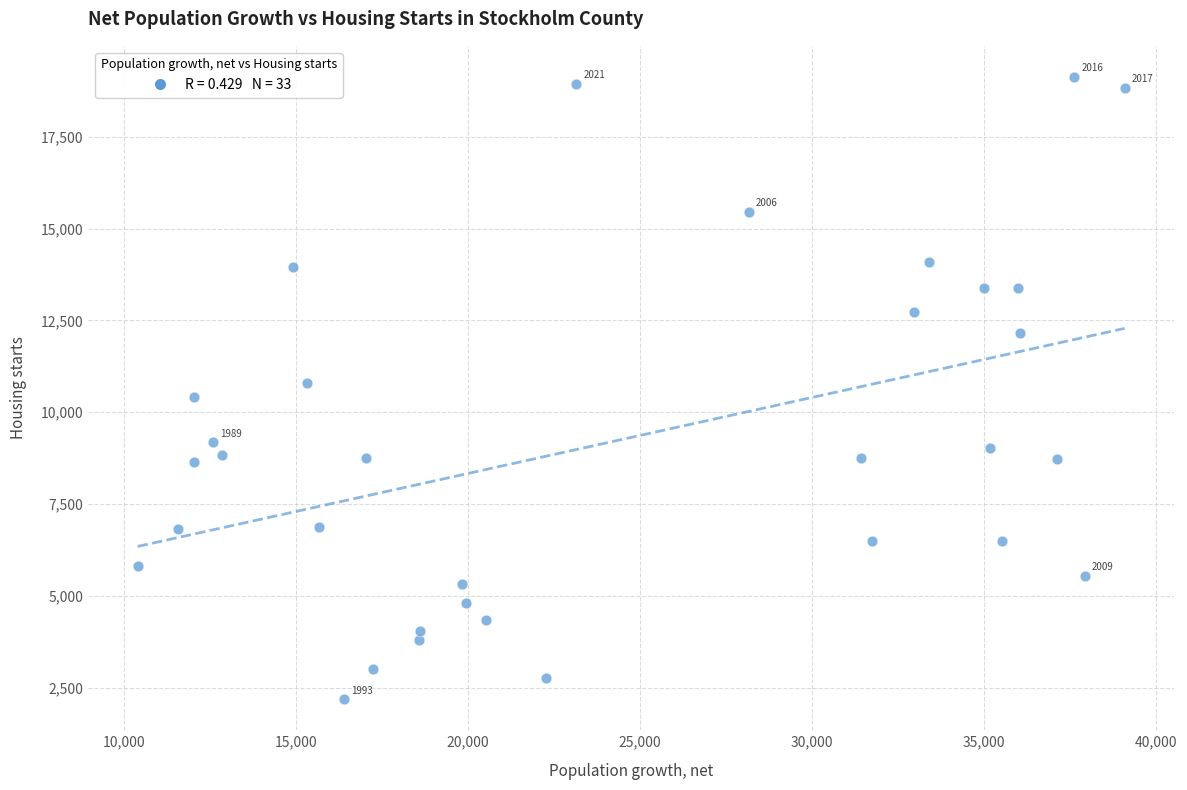

What is the range of X values (max minus min)?

28678